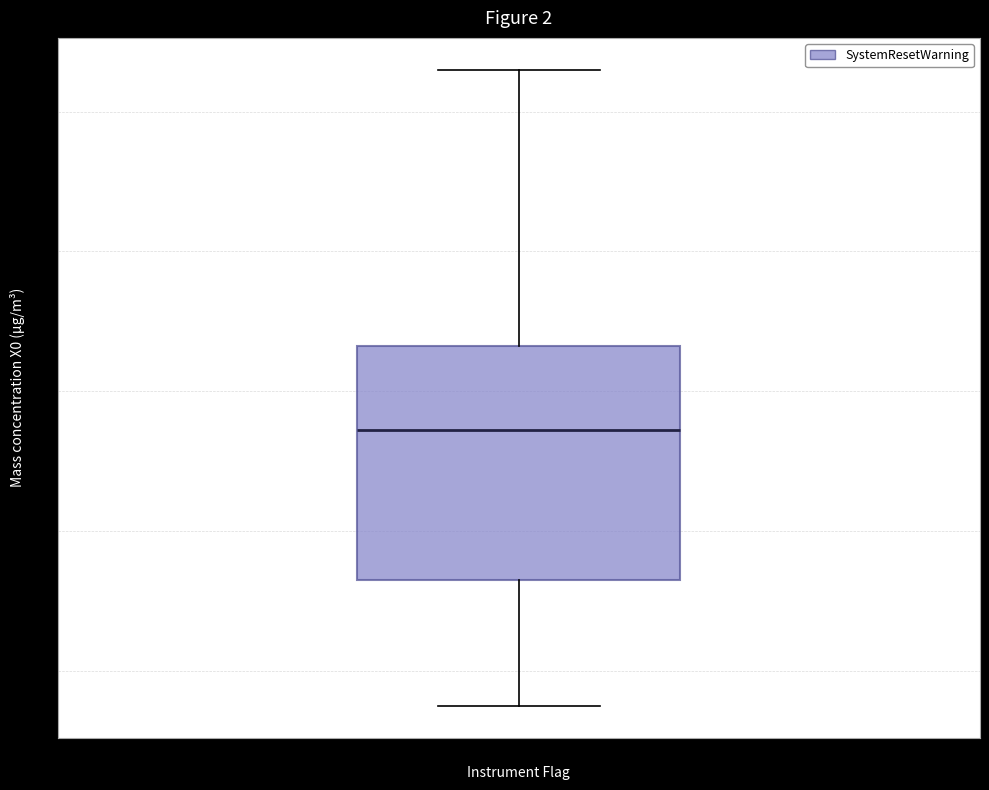

Where does the lower whisker of the box for SystemResetWarning end on the y-axis? The values are not printed on the chart, so give them approximately, as read against the axis.

0.36